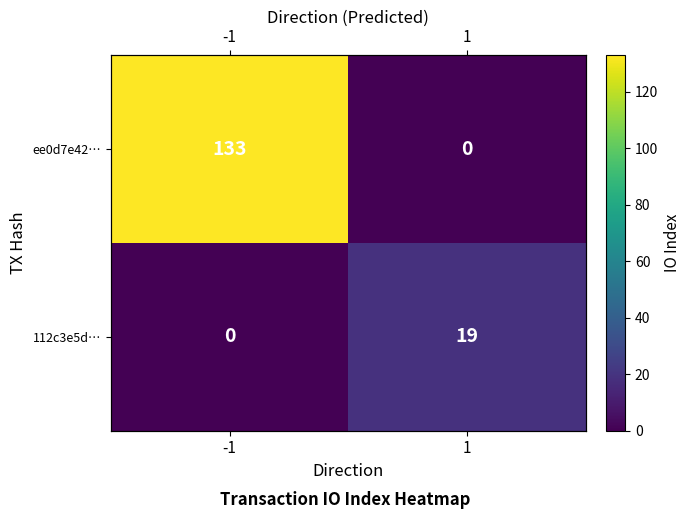

Rank the series at -1 from lowest to highest value.

112c3e5d…, ee0d7e42…